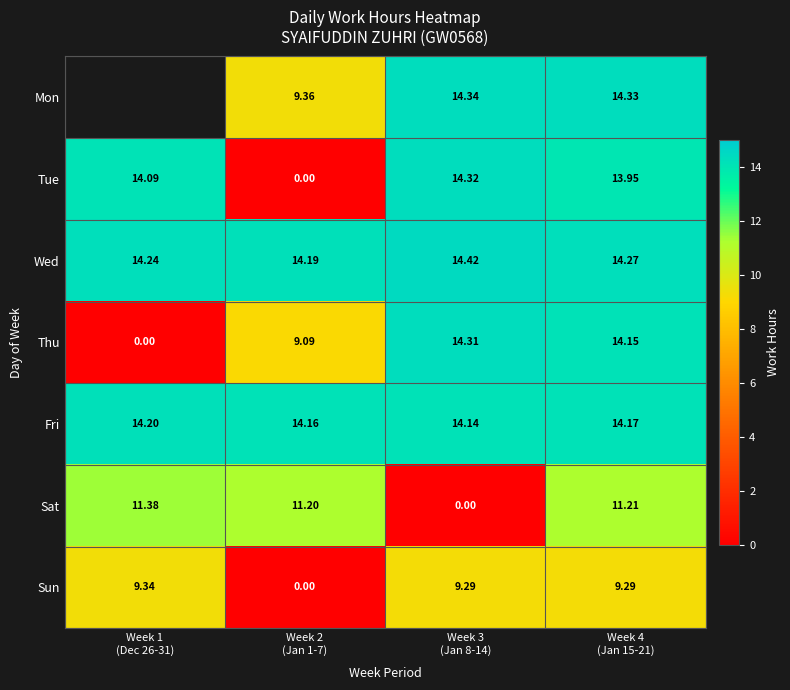

What is the sum of all Fri values?

56.7